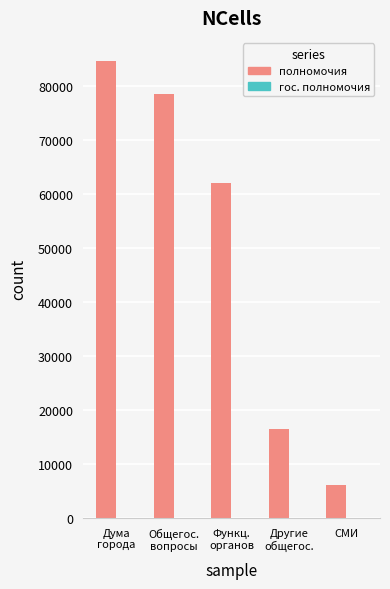

The value at СМИ is 6129.3. True or false?

True